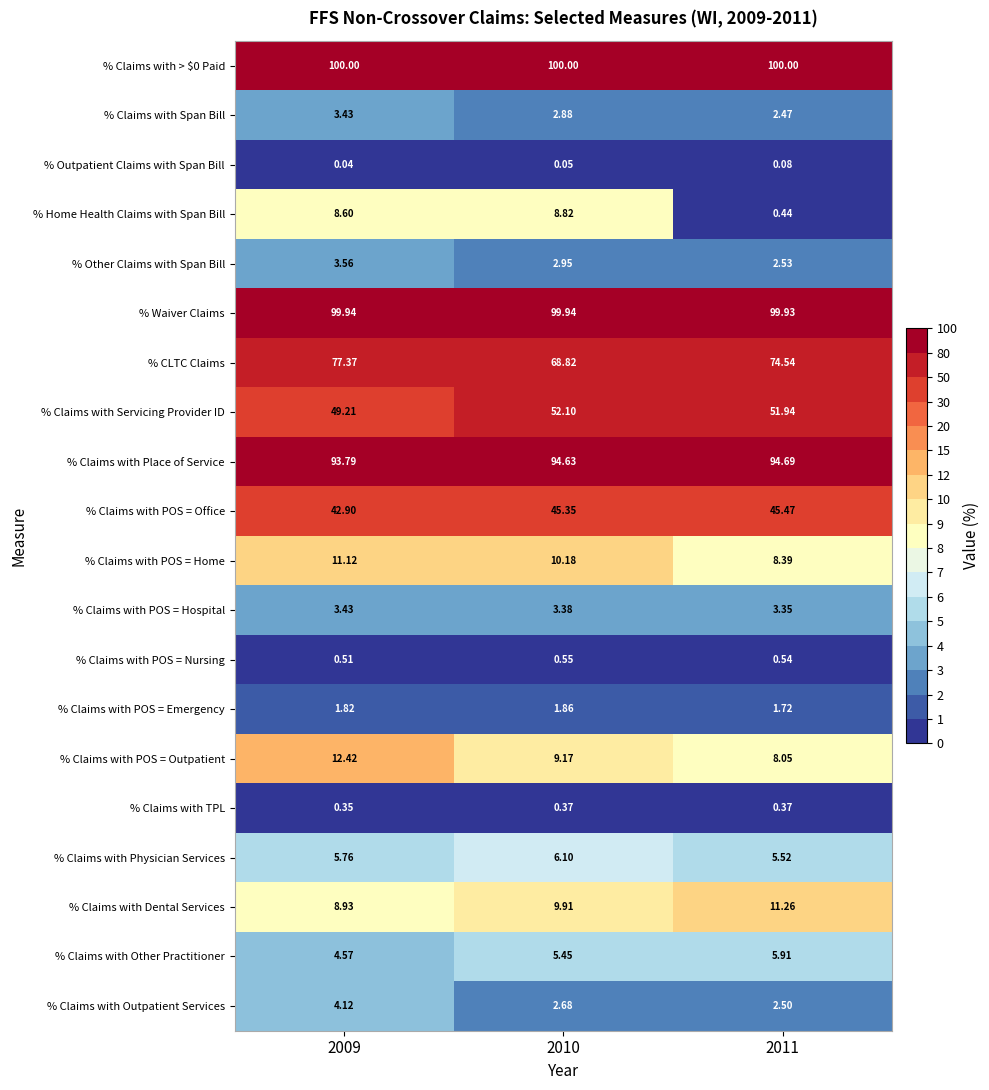

Is the value of % Claims with POS = Nursing at 2010 greater than the value of % Outpatient Claims with Span Bill at 2011?

Yes